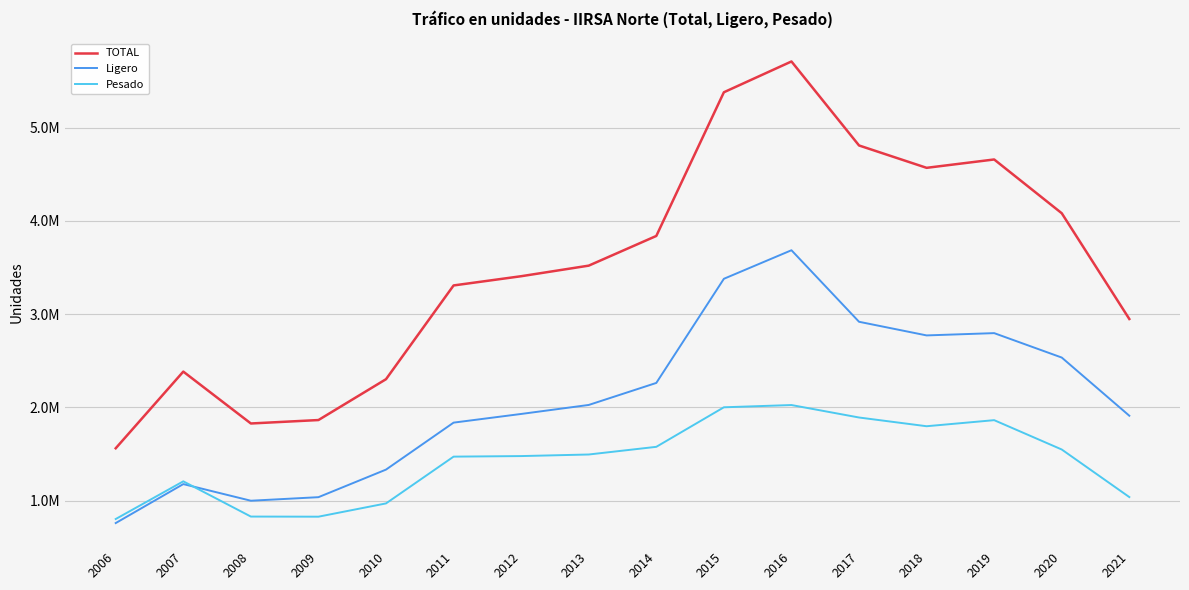

True or false: TOTAL and Pesado intersect in this chart.

False